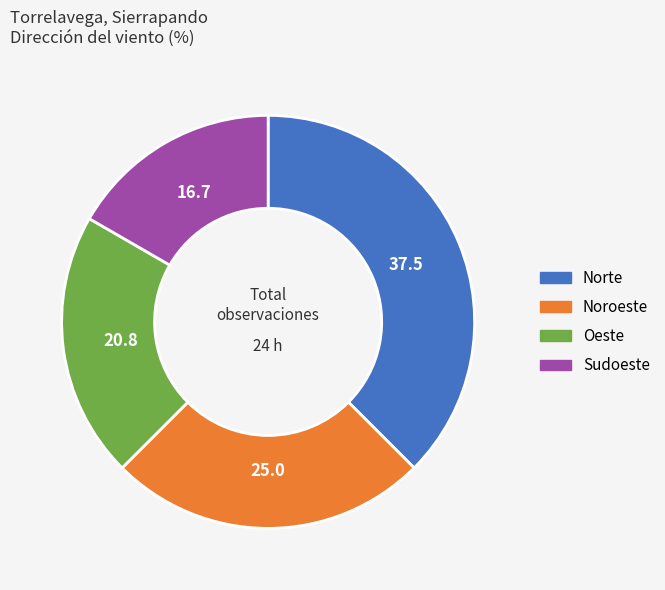

Do Oeste and Sudoeste together represent more than half of the pie?

No